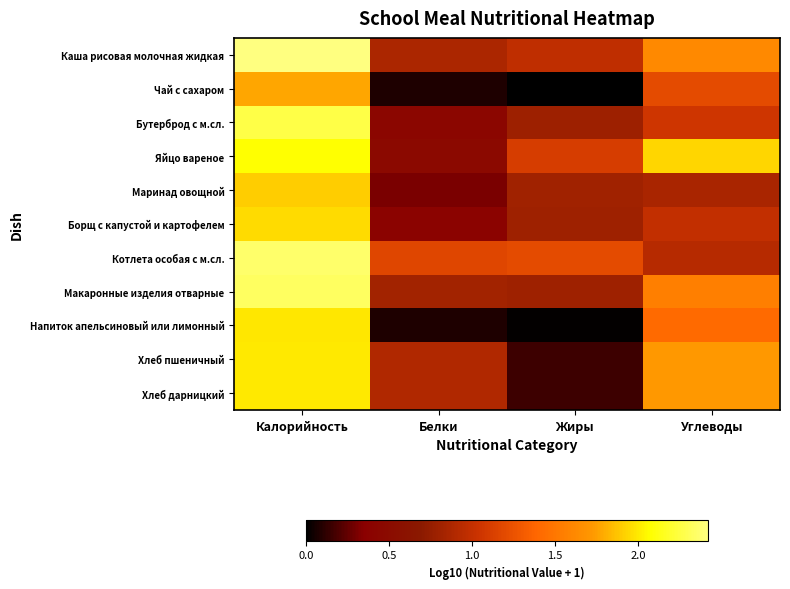

Rank the series at Жиры from lowest to highest value.

Чай с сахаром, Напиток апельсиновый или лимонный, Хлеб пшеничный, Хлеб дарницкий, Бутерброд с м.сл., Макаронные изделия отварные, Борщ с капустой и картофелем, Маринад овощной, Каша рисовая молочная жидкая, Яйцо вареное, Котлета особая с м.сл.